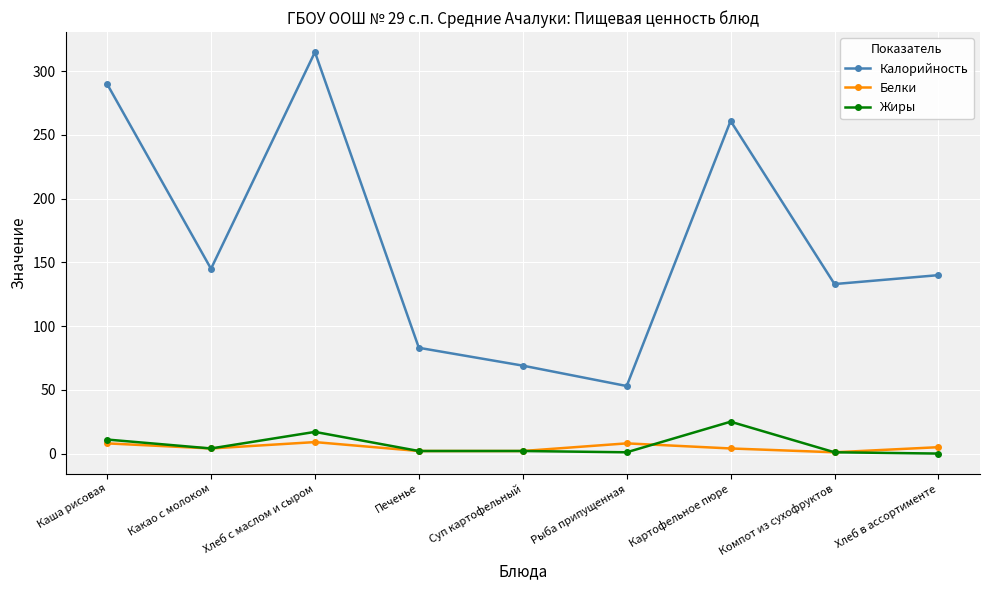

What is the sum of all Калорийность values?

1489